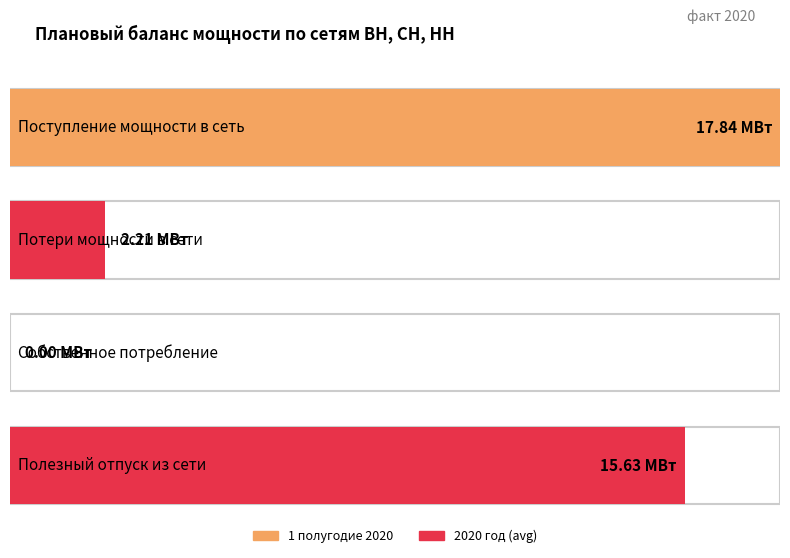

Which has a higher value, Поступление мощности в сеть or Собственное потребление?

Поступление мощности в сеть